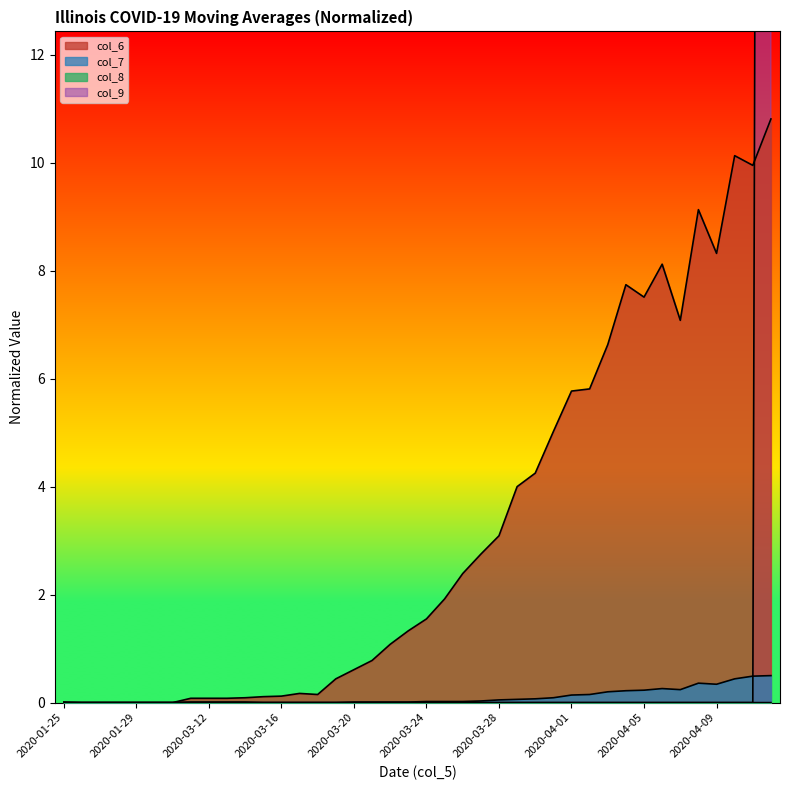

Between 2020-03-20 and 2020-04-07, which series saw the biggest shift?

col_6